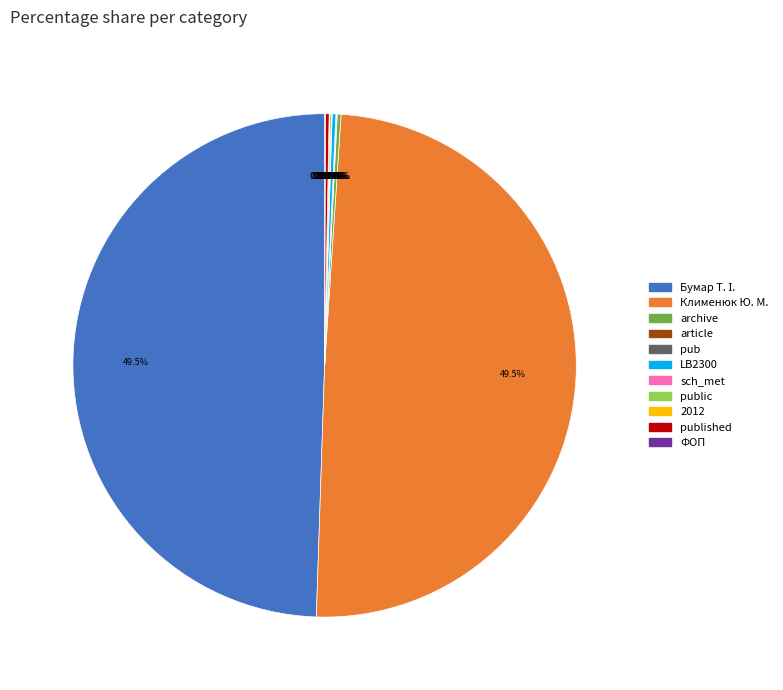

Does any single category account for the majority?

No